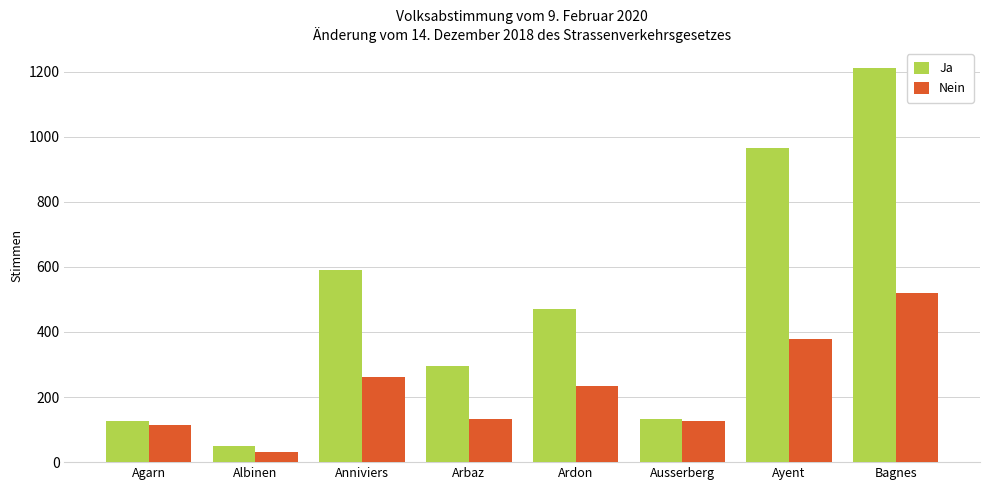

Does the chart contain any negative values?

No